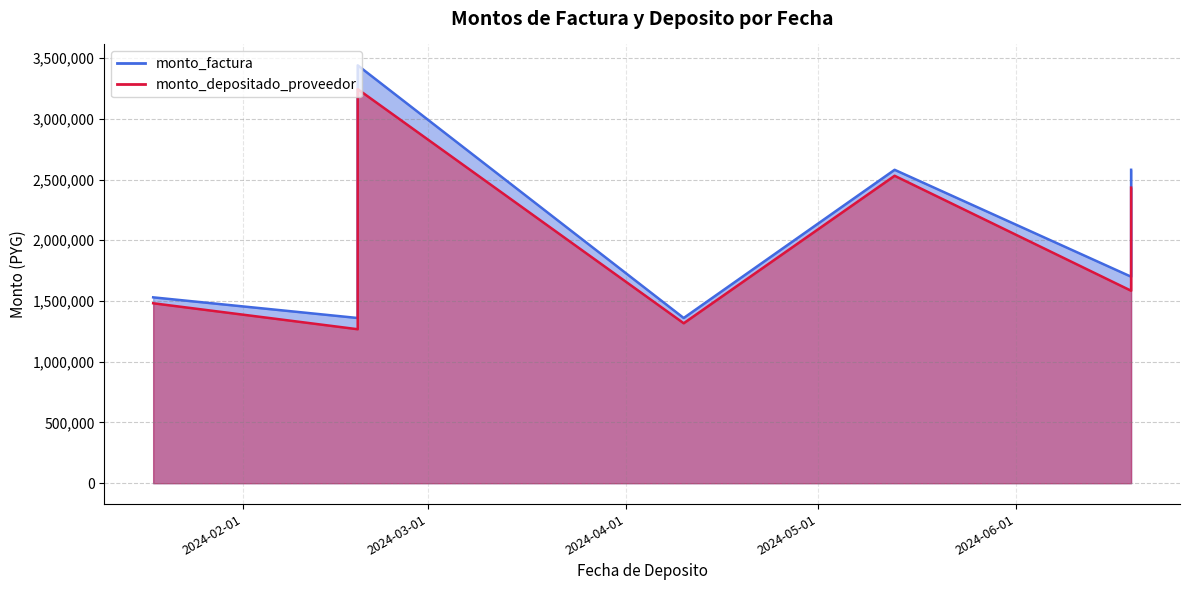

List the labels in order of monto_depositado_proveedor value, largest first.

2024-02-19, 2024-05-13, 2024-06-19, 2024-06-19, 2024-01-18, 2024-04-10, 2024-04-10, 2024-02-19